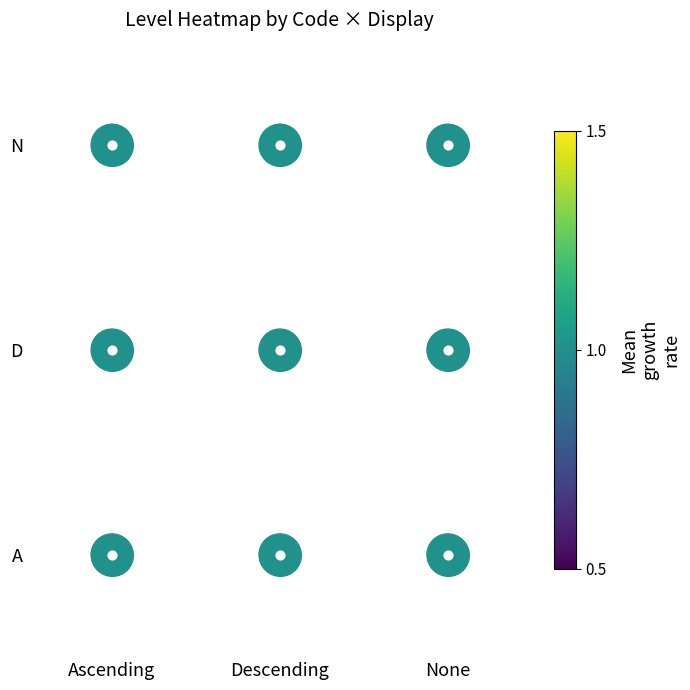

Which series has the widest spread of values?

A